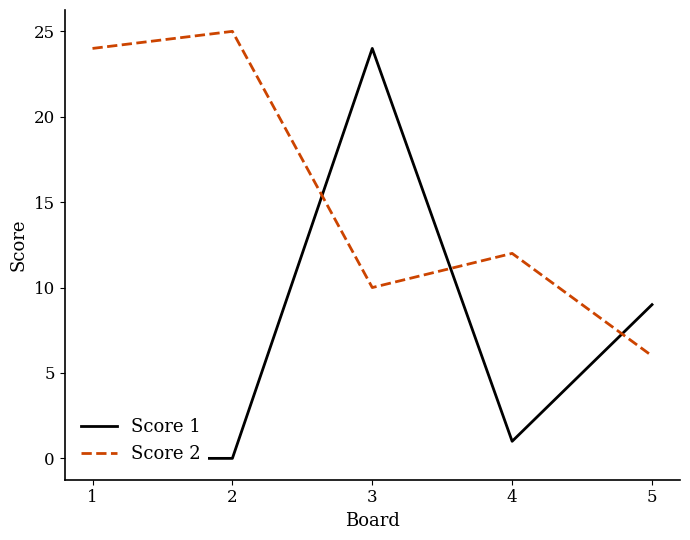

How many lines are shown in the chart?

2